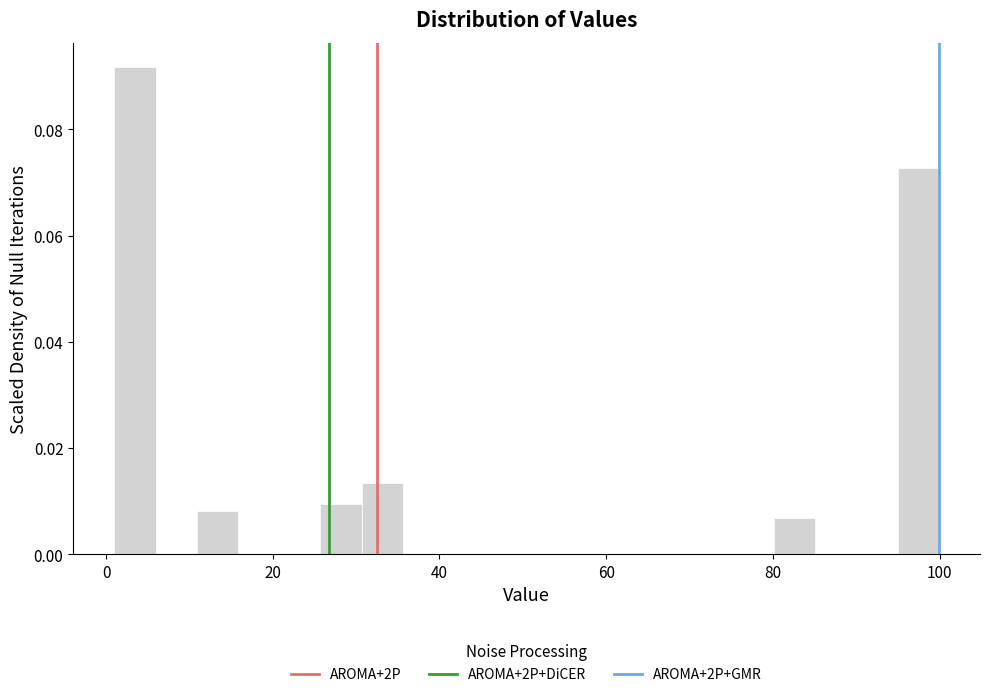

Read against the x-axis, roughly where is the centre of the tallest bar?

4